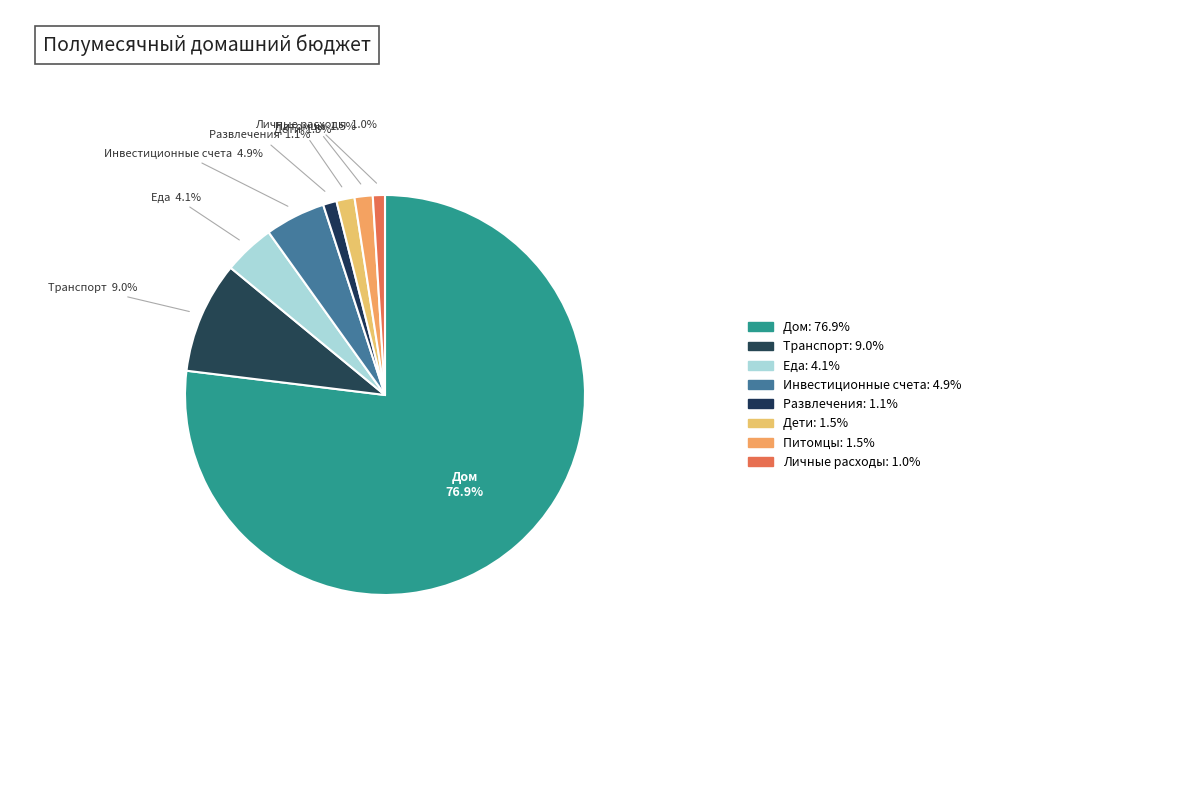

To the nearest percent, what is the combined percentage of Развлечения and Транспорт?

10%